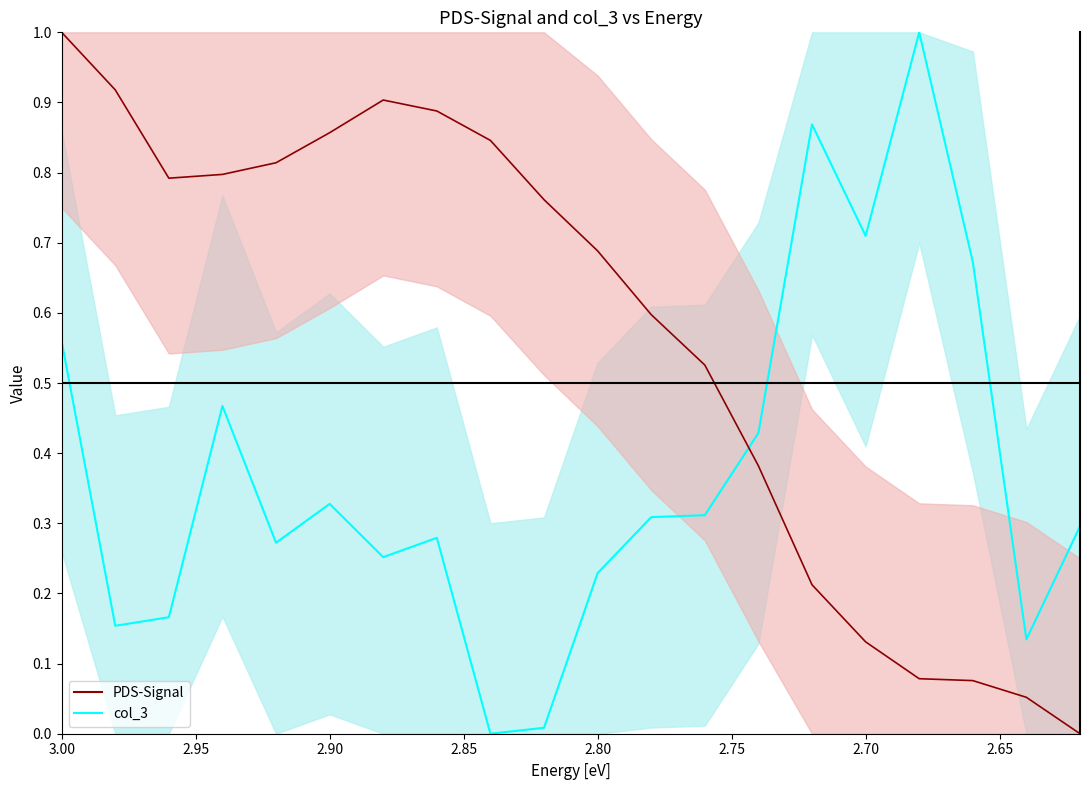

The col_3 line series shows 0.2 at 18. True or false?

False